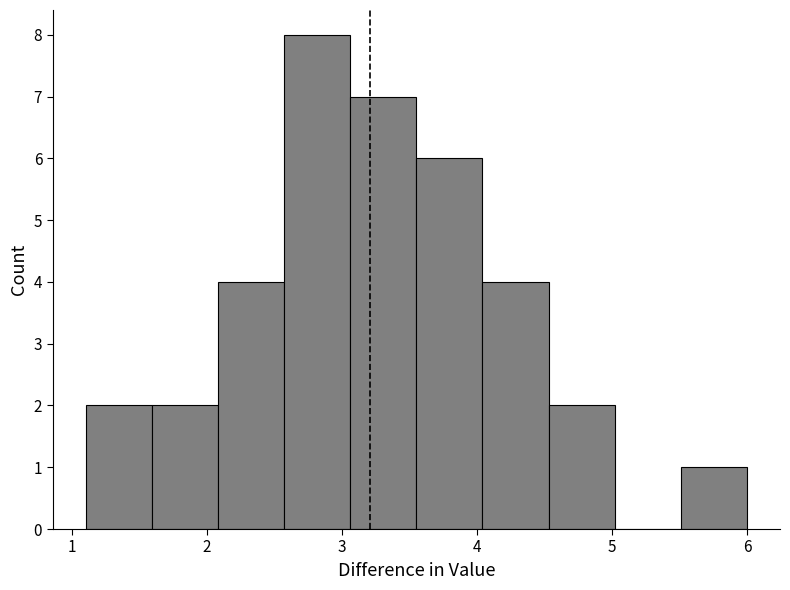

Reading left to right, list every bar in this chart as the range it spans on the x-axis followed by its height. Neither the bar edges nor the heights are printed on the chart, so give them approximately, as read against the axes.

1.10 to 1.59: 2
1.59 to 2.08: 2
2.08 to 2.57: 4
2.57 to 3.06: 8
3.06 to 3.55: 7
3.55 to 4.04: 6
4.04 to 4.53: 4
4.53 to 5.02: 2
5.02 to 5.51: 0
5.51 to 6.00: 1